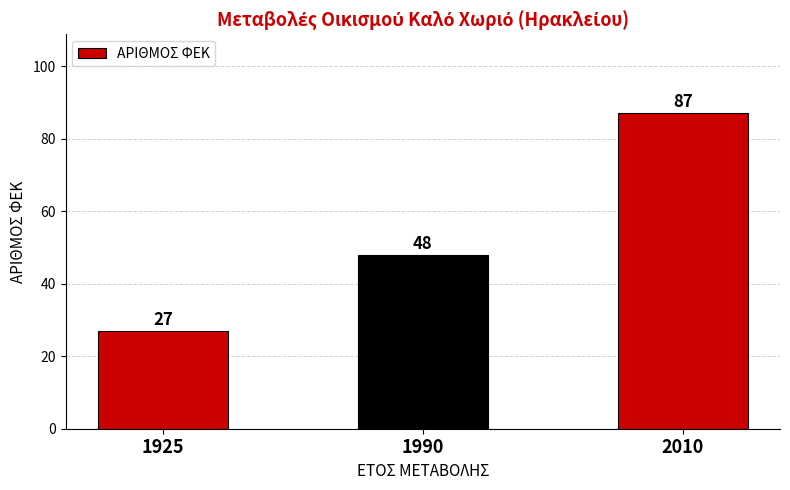

Which category has the highest value across all series?

2010